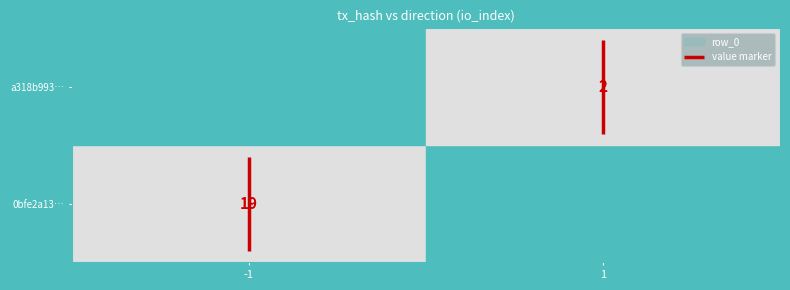

The a318b993… series shows 2 at 1. True or false?

True